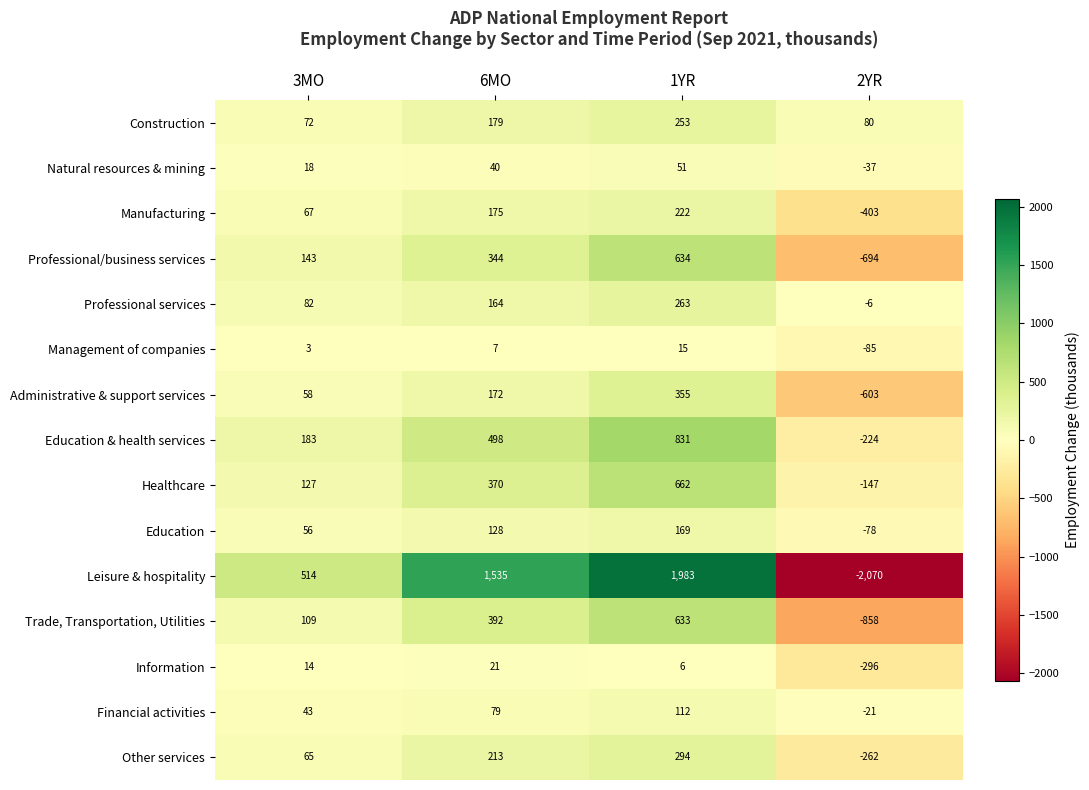

How many distinct data groups are displayed?

15